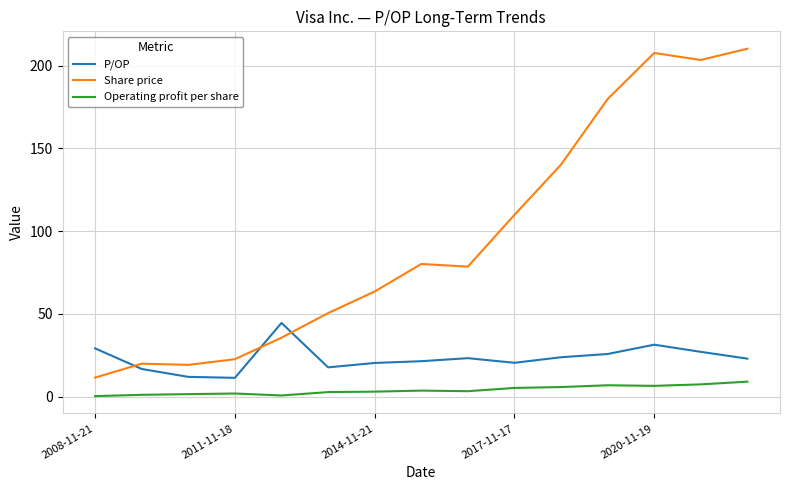

How many lines are shown in the chart?

3